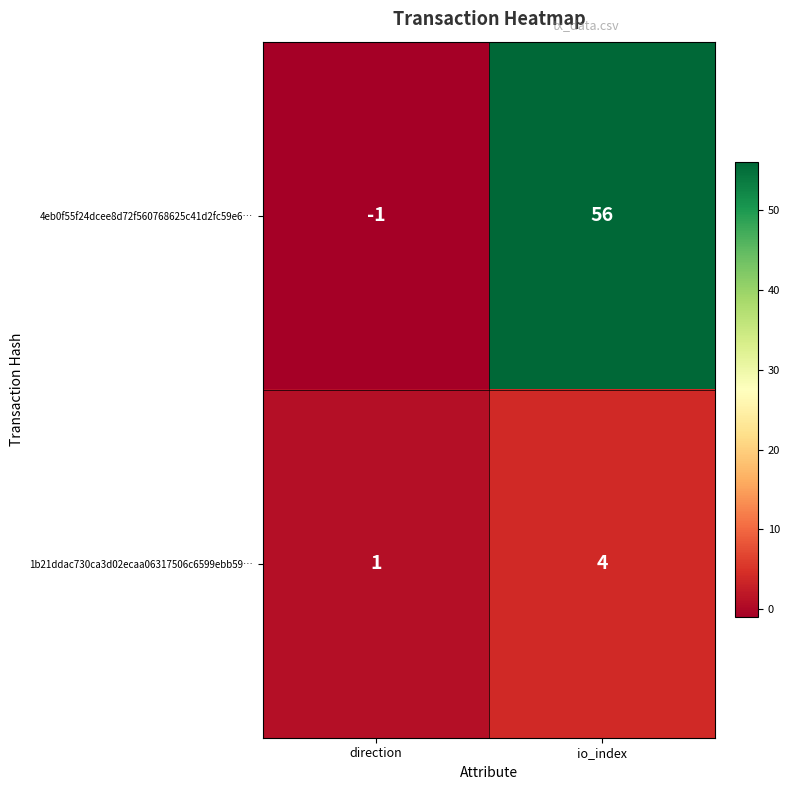

Between direction and io_index, which series saw the biggest shift?

4eb0f55f24dcee8d72f560768625c41d2fc59e6…